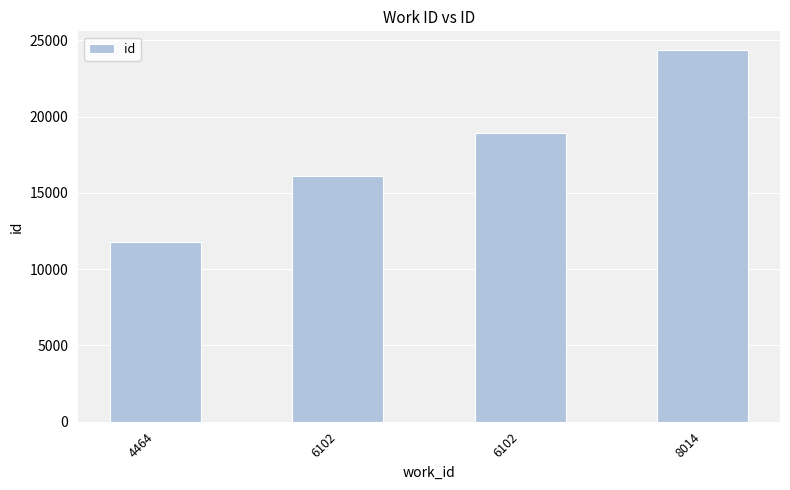

Is it true that the value at 8014 is 24376?

True